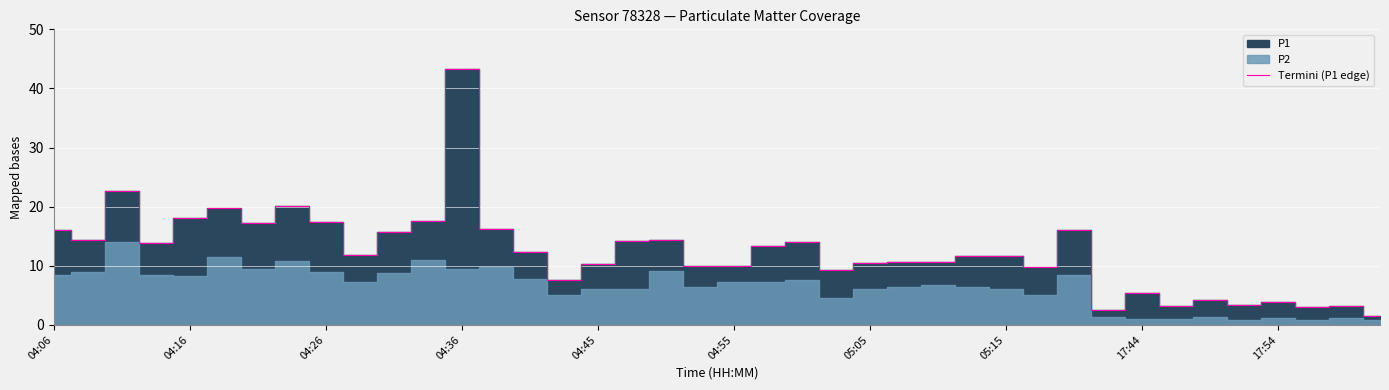

What is the difference between the maximum and second lowest values?

40.8